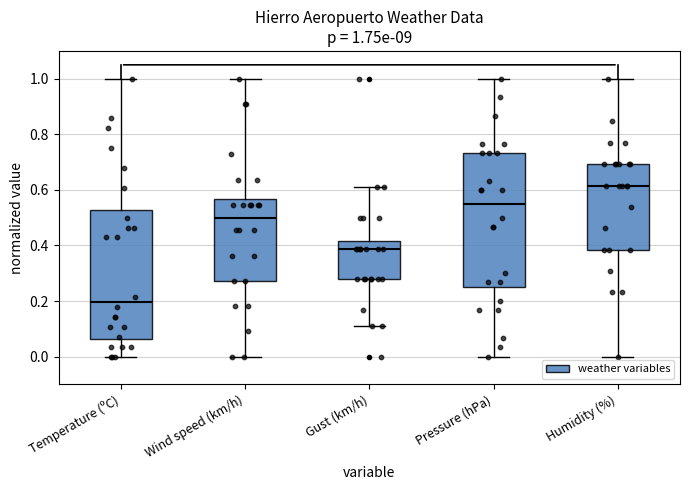

Which box's median line is the lowest?

Temperature (ºC)